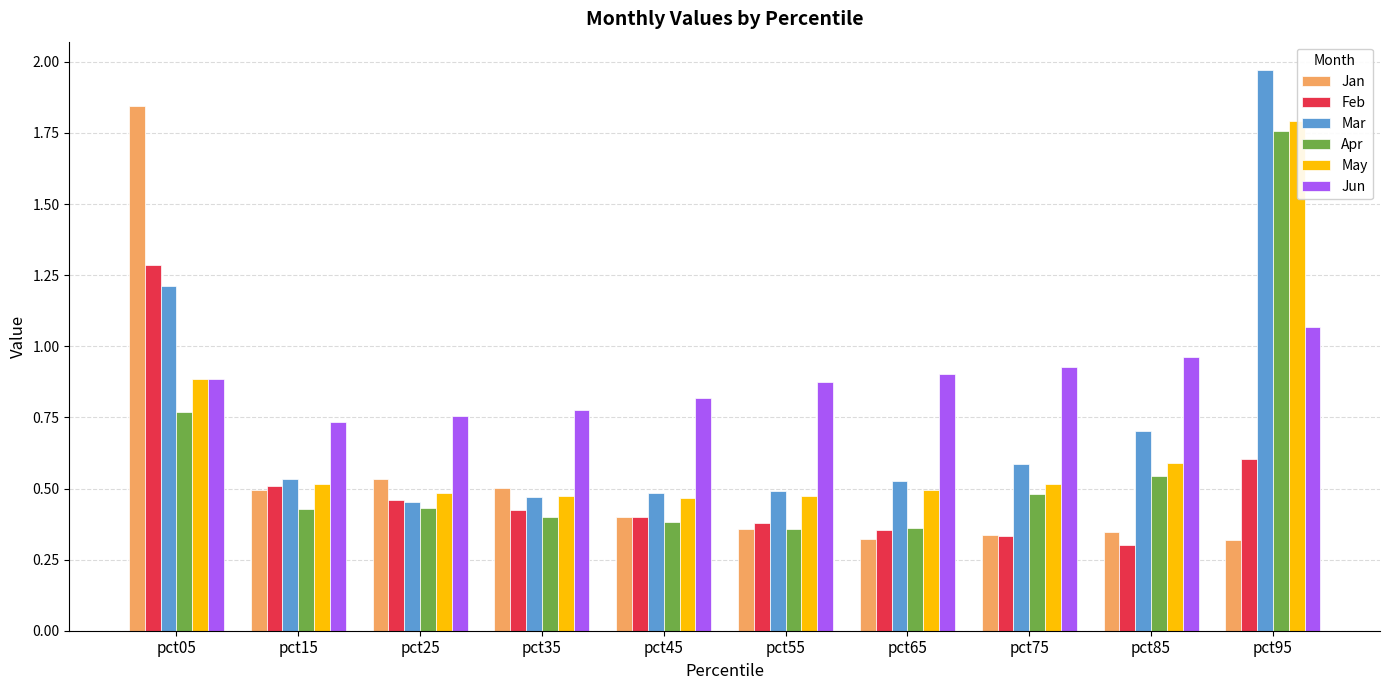

Rank the series at pct85 from lowest to highest value.

Feb, Jan, Apr, May, Mar, Jun